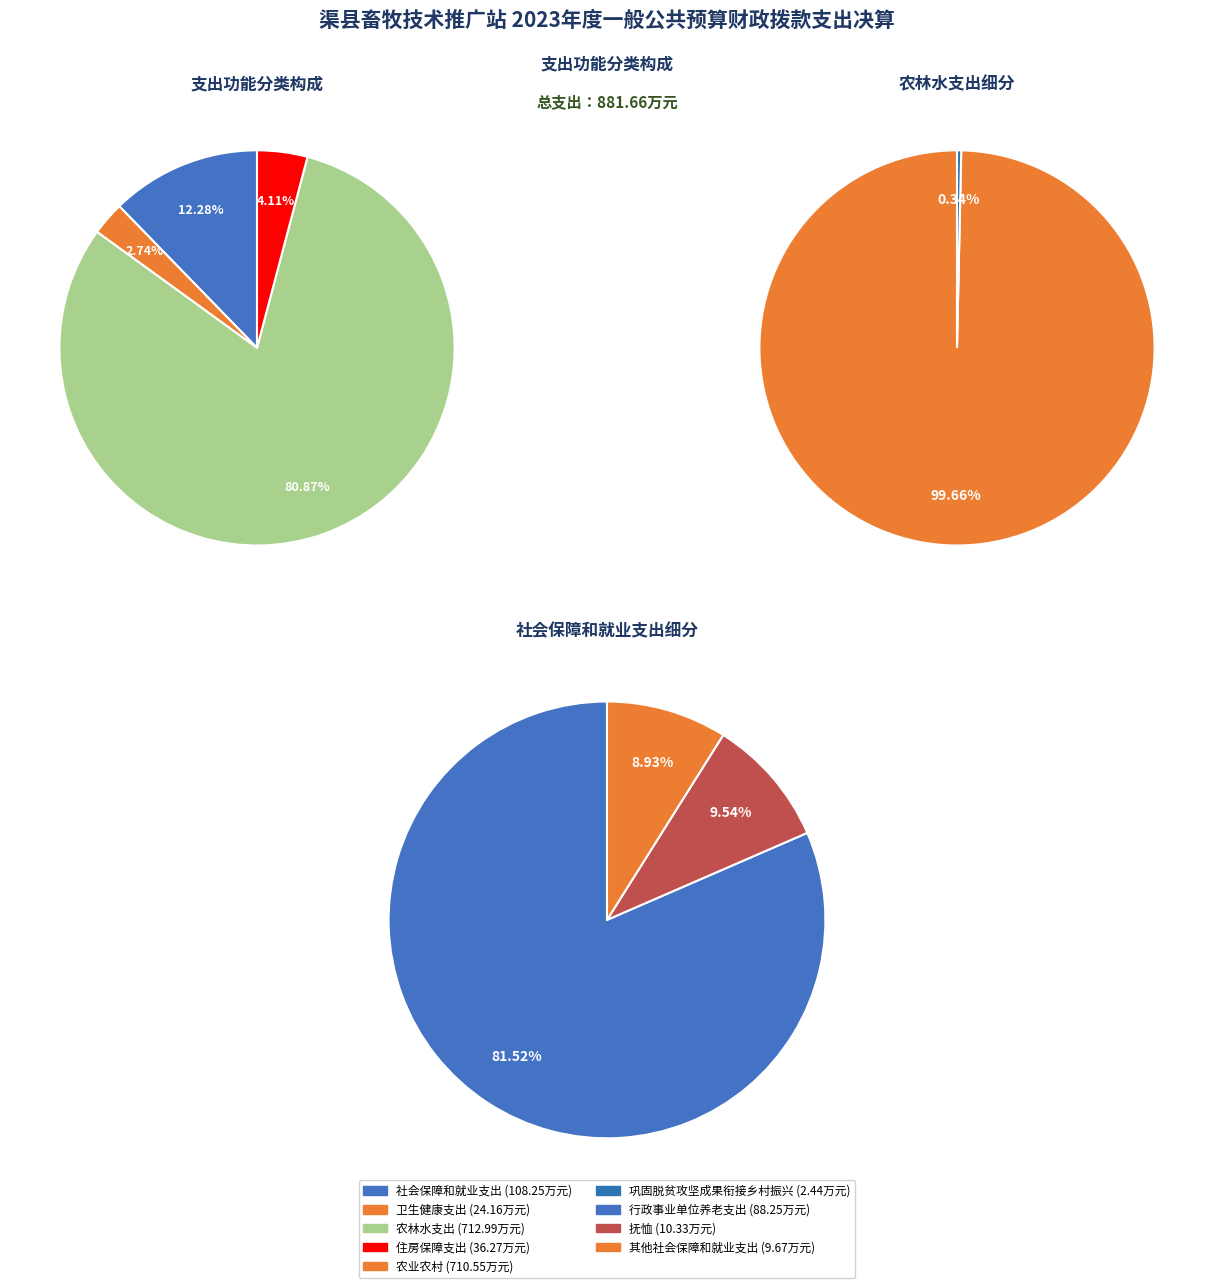

What is the change in value from 社会保障和就业支出 to 卫生健康支出?

-84.1